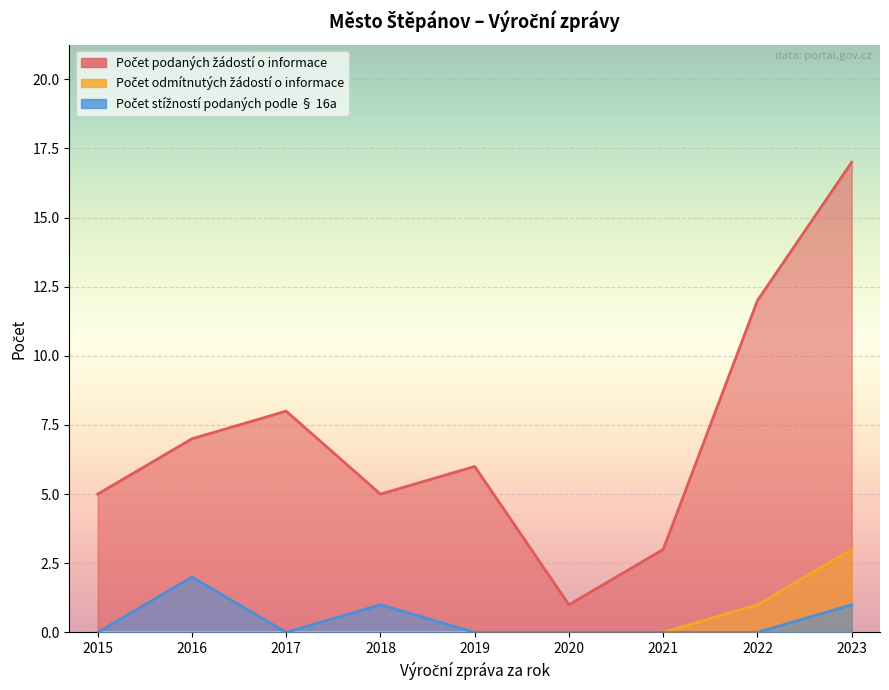

What is the maximum value shown in the chart?

17